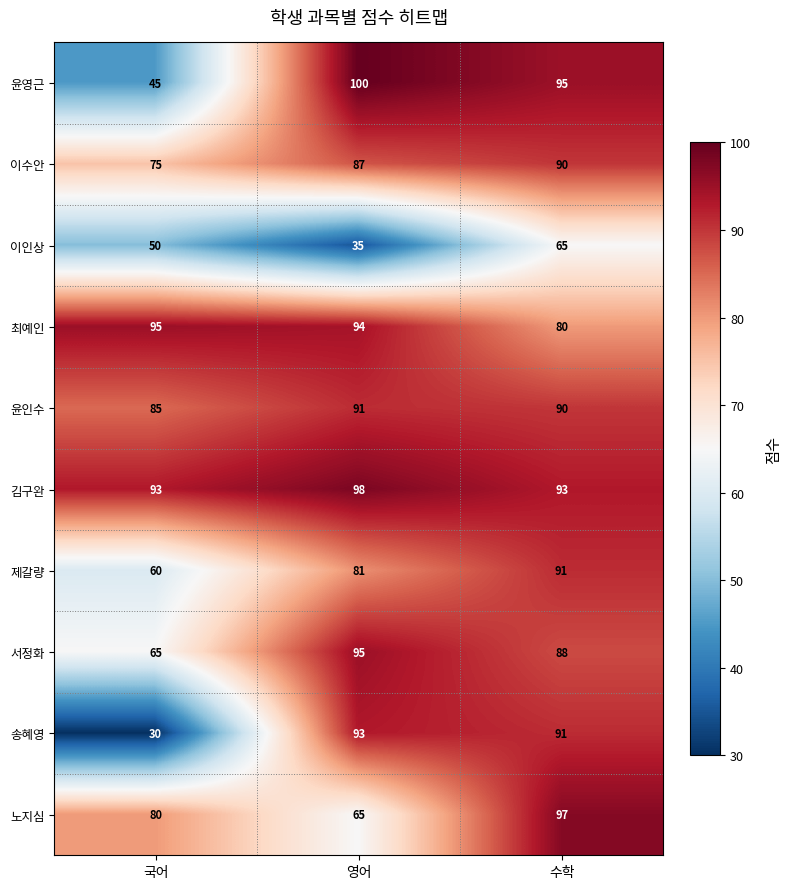

What is the difference between the second highest and minimum values in the 윤인수 series?

5